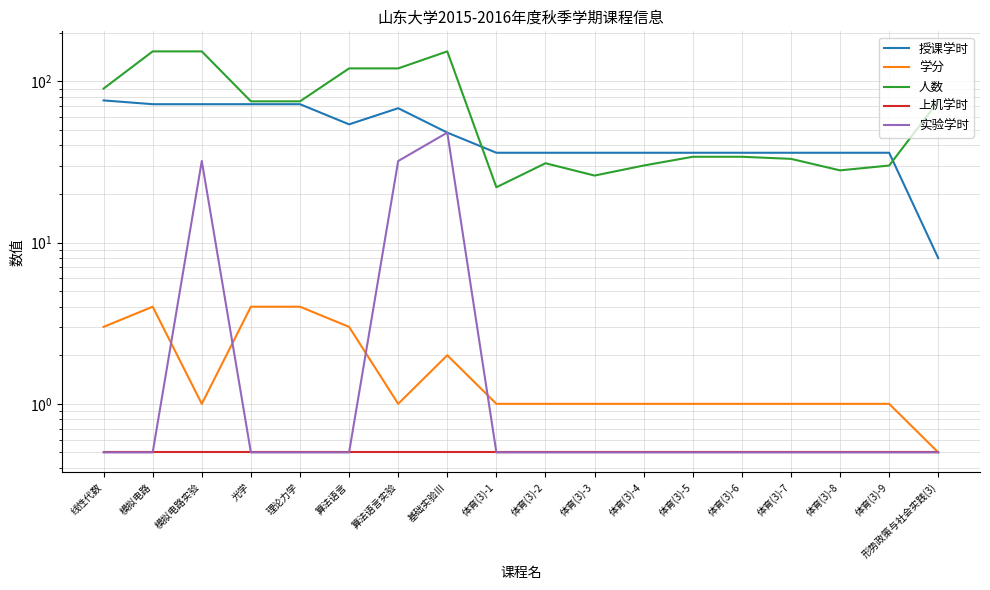

What is the total value across all series at 光学?

152.0